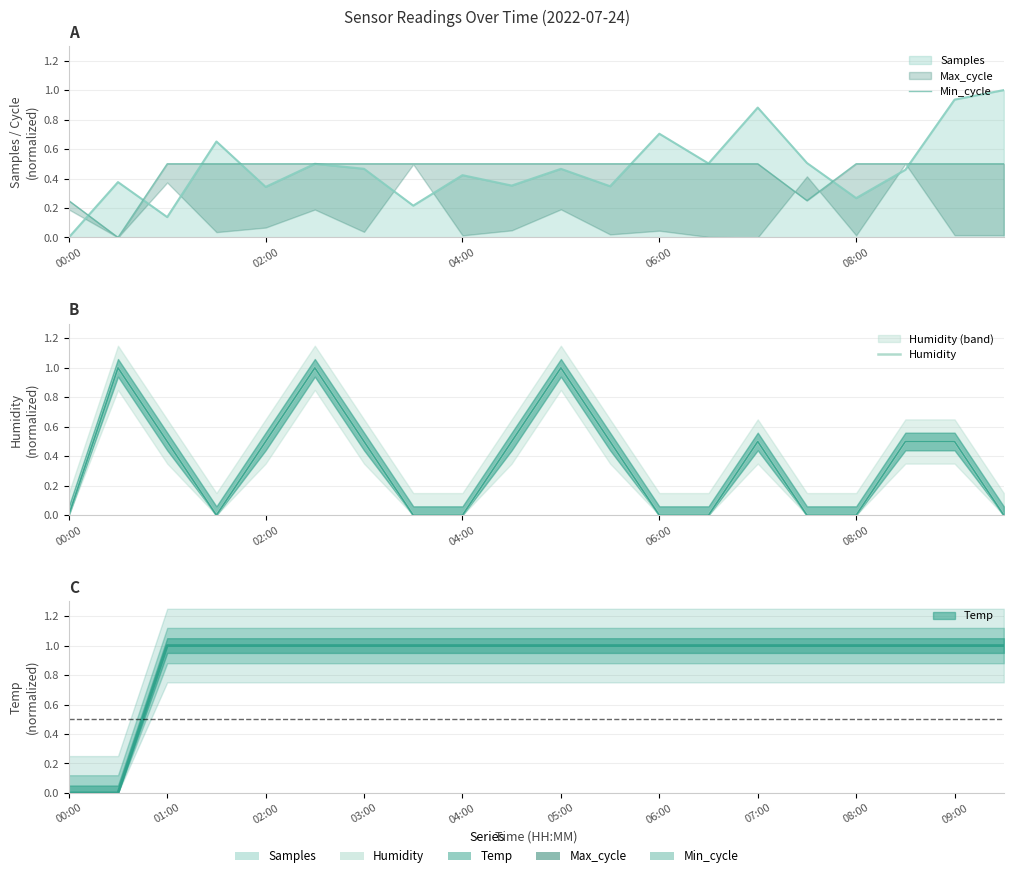

Between 04:00 and 08:00, which series saw the biggest shift?

Min_cycle